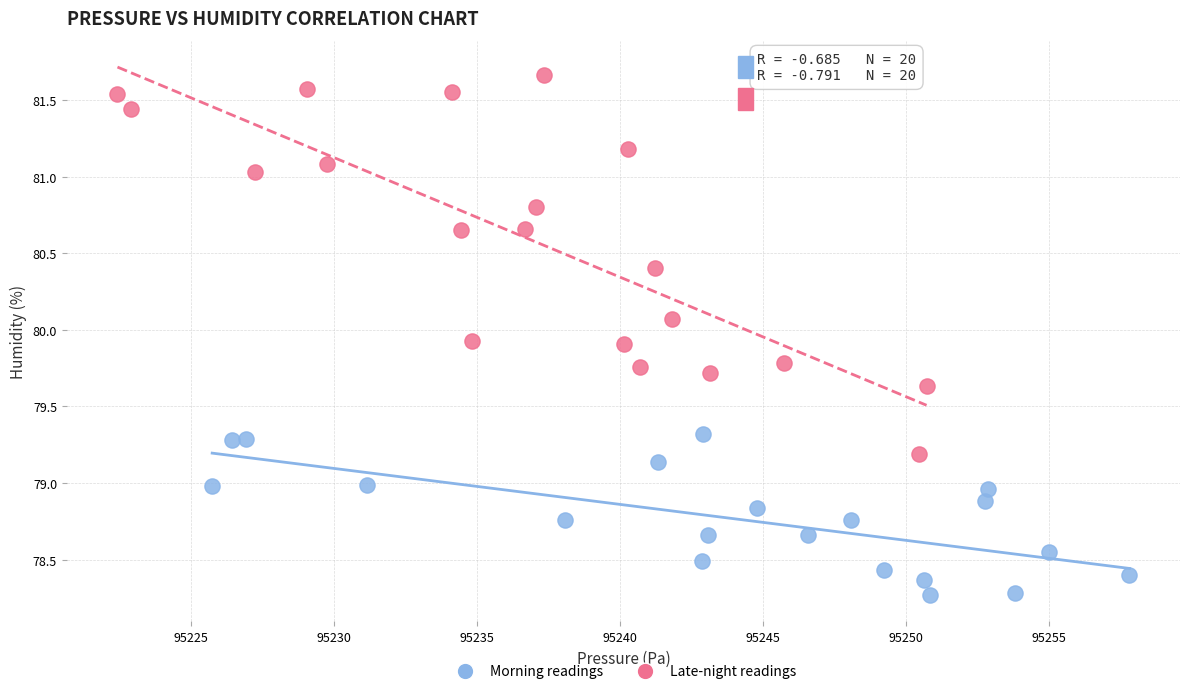

Which series reaches the maximum Y coordinate?

Late-night readings